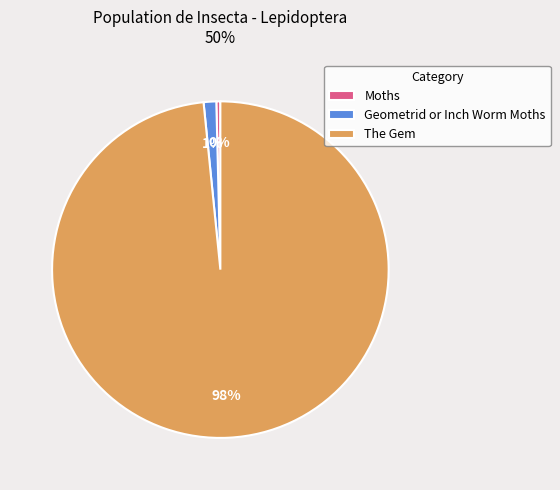

Is The Gem the majority of the pie?

Yes